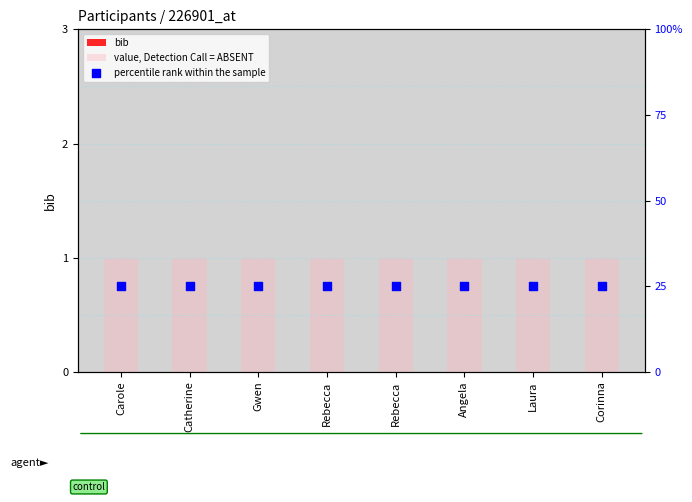

Which series has the largest total across all categories?

value, Detection Call = ABSENT